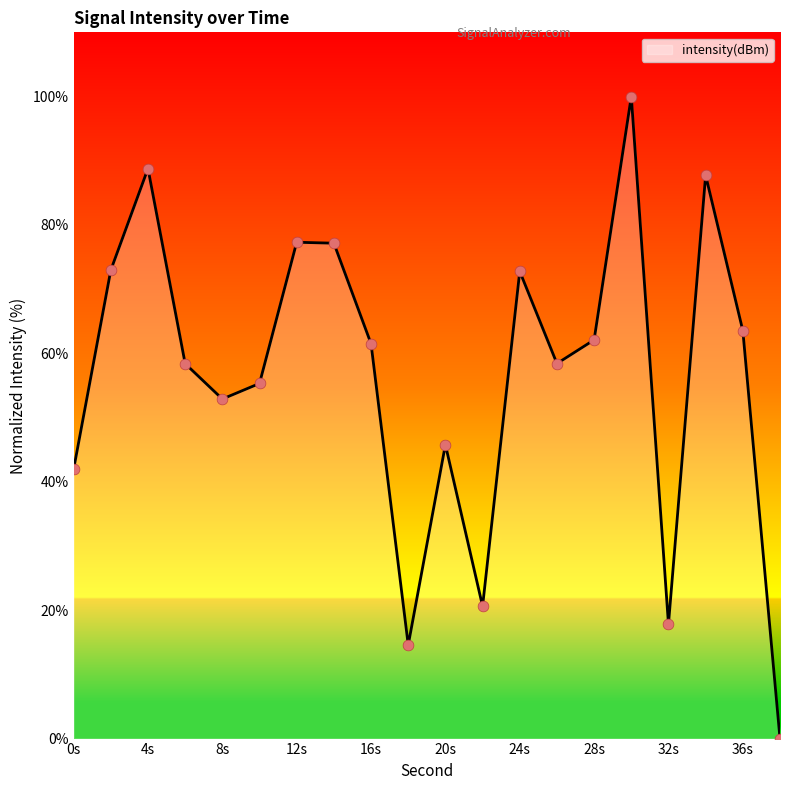

What is the difference between the maximum and minimum values?

100.0